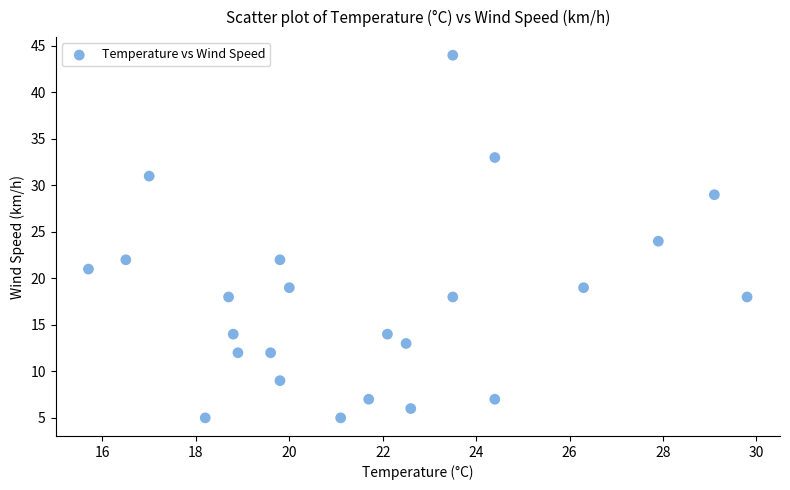

What is the range of Y values (max minus min)?

39